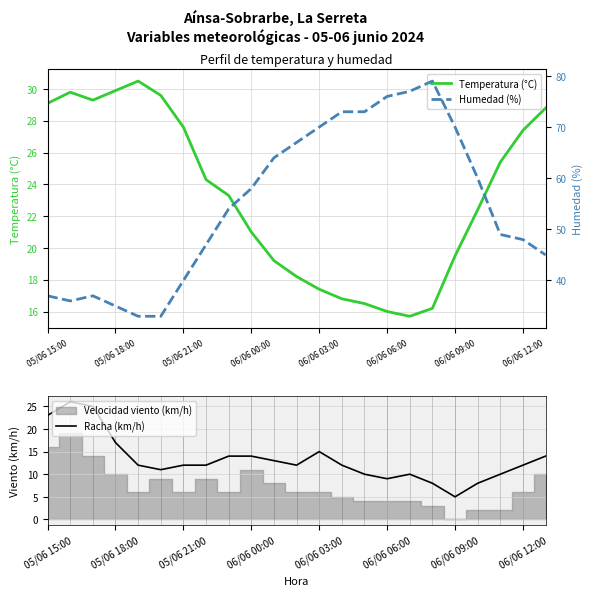

What is the difference between the second highest and second lowest values in the Temperatura (°C) series?

13.9